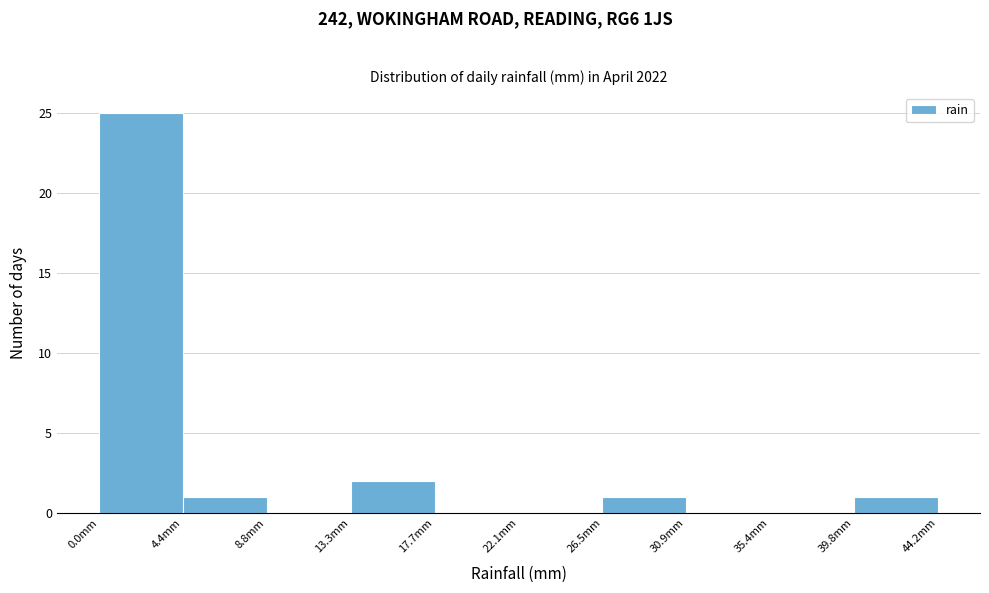

Which range on the x-axis has the tallest bar?

0.0 to 4.5